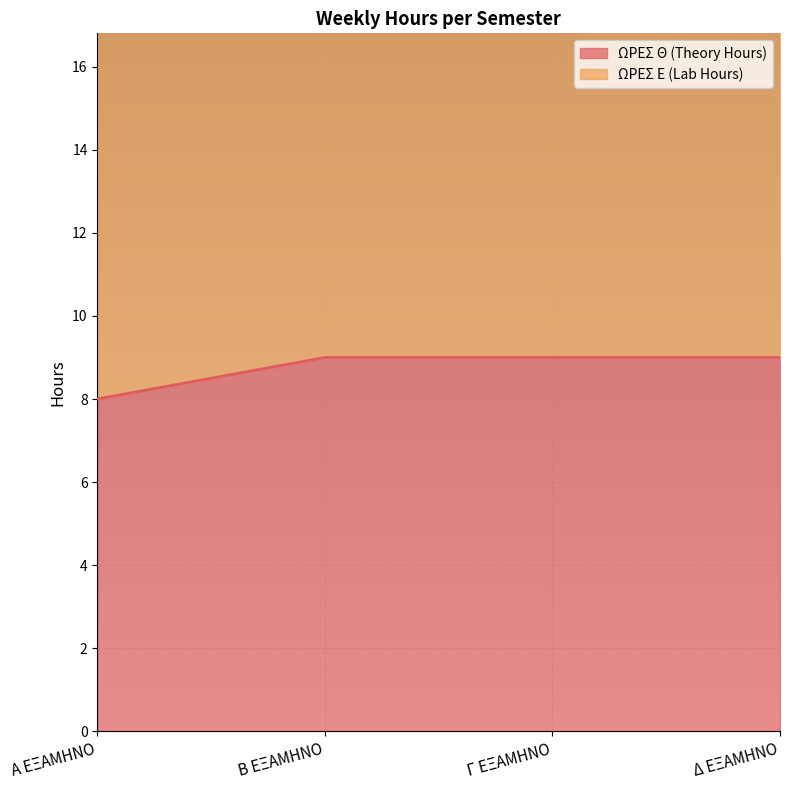

Rank the categories by value from lowest to highest.

Α ΕΞΑΜΗΝΟ, Β ΕΞΑΜΗΝΟ, Γ ΕΞΑΜΗΝΟ, Δ ΕΞΑΜΗΝΟ